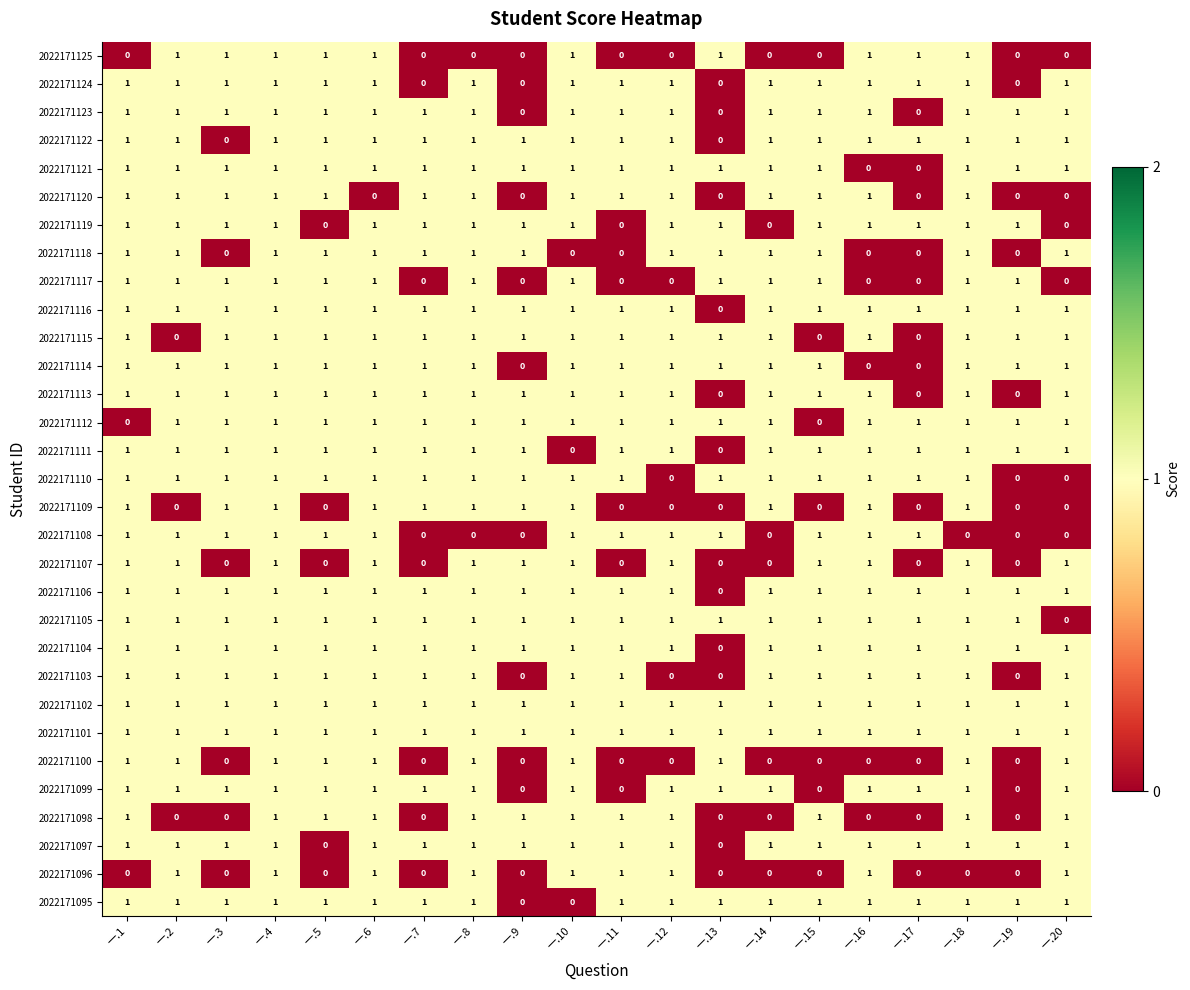

The value of 2022171116 at 一.9 is 1. True or false?

True